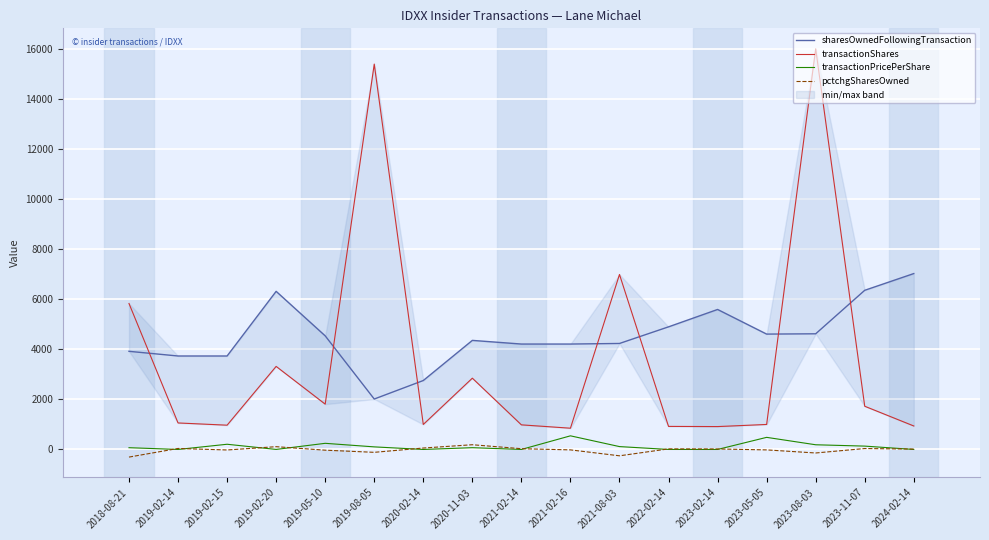

The pctchgSharesOwned series shows 189.0 at 2020-11-03. True or false?

True